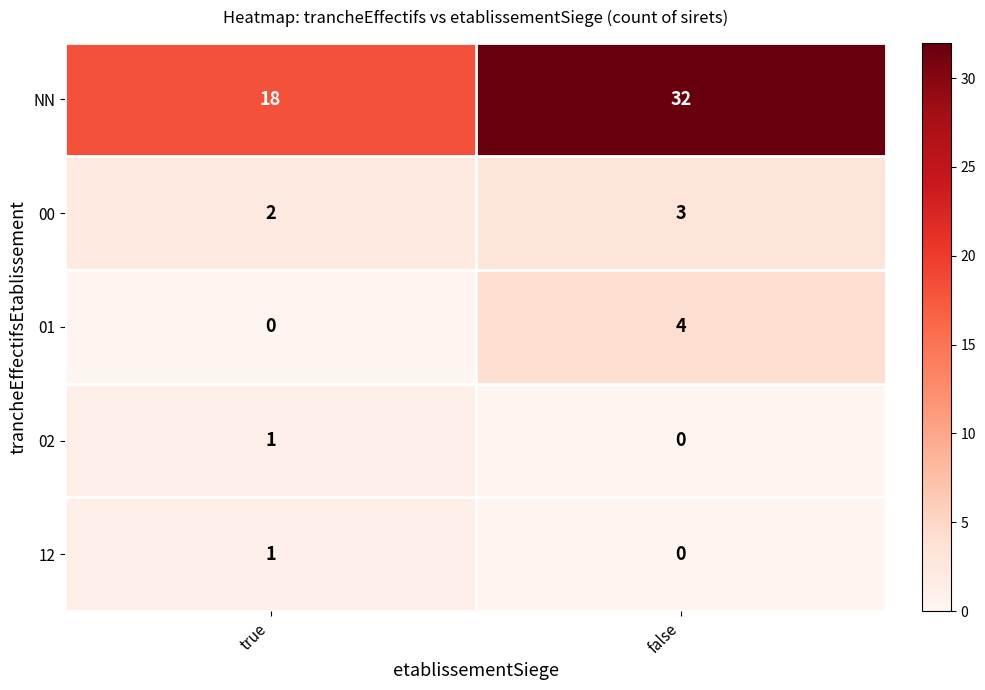

Reading left to right, list all the values displayed in this chart.

NN: 18	32
00: 2	3
01: 0	4
02: 1	0
12: 1	0